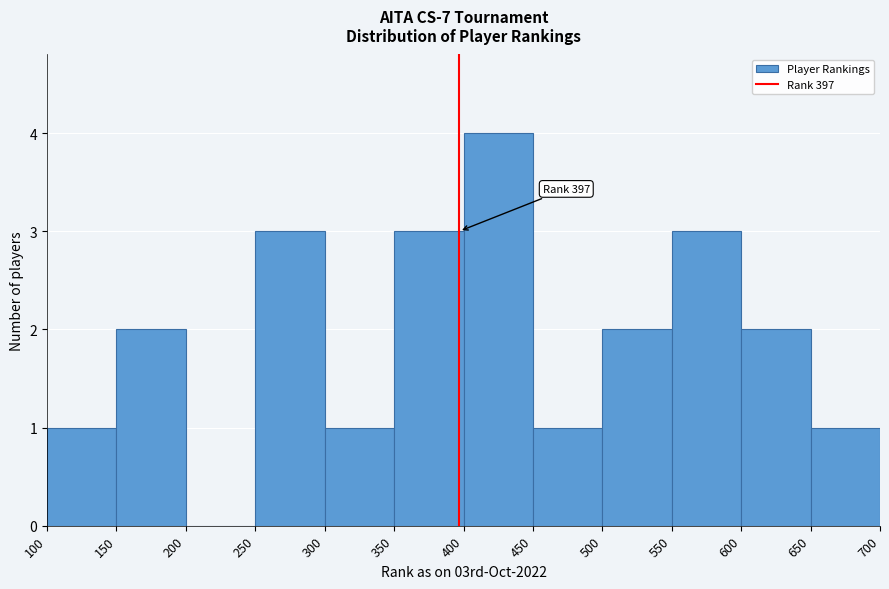

Which range on the x-axis has the tallest bar?

400 to 450